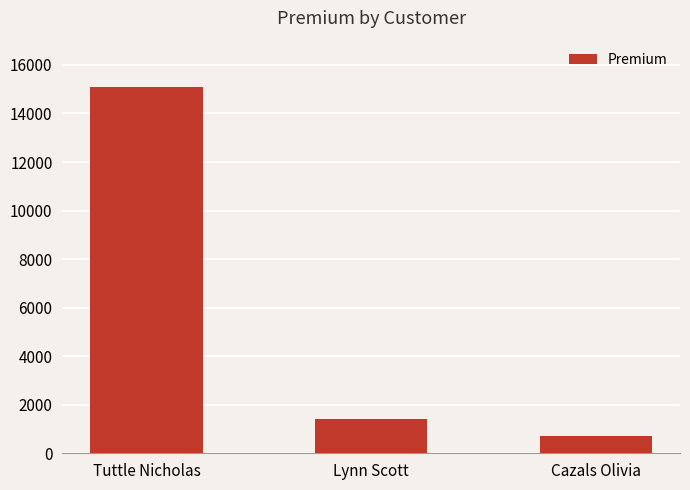

What is the change in value from Lynn Scott to Cazals Olivia?

-731.3